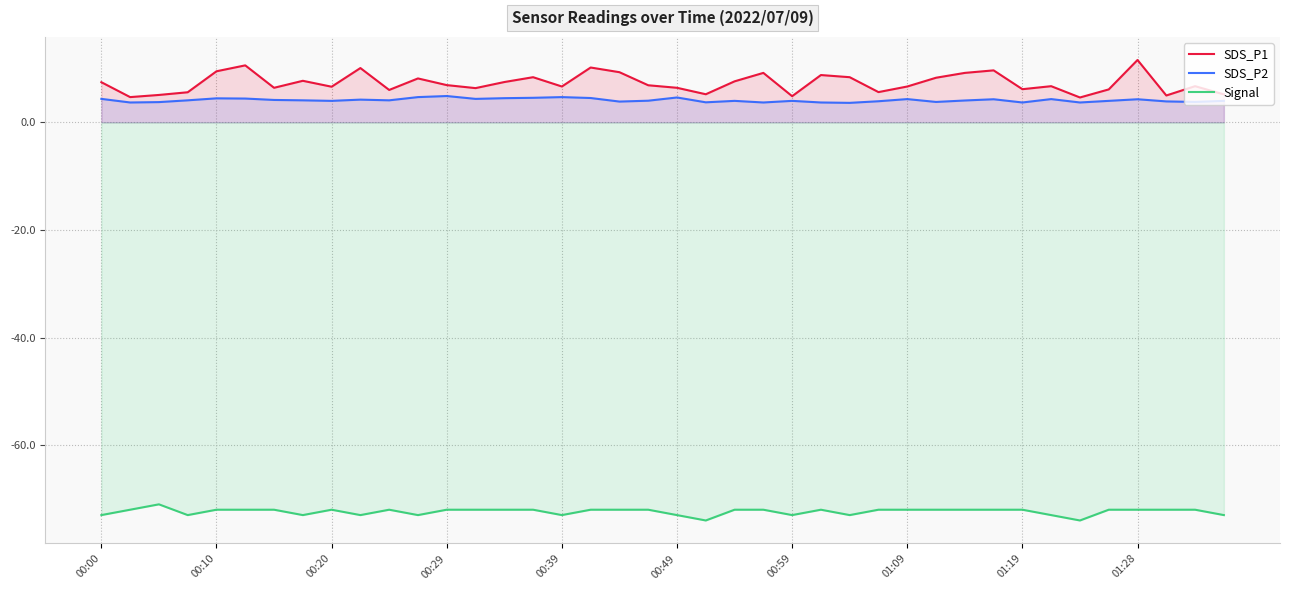

Reading right to left, extract all data points from this chart.

SDS_P1: 5.2	6.7	5.0	11.6	6.1	4.6	6.7	6.2	9.7	9.2	8.3	6.7	5.6	8.4	8.8	4.9	9.2	7.6	5.2	6.4	6.9	9.3	10.2	6.7	8.4	7.5	6.4	6.9	8.2	6.0	10.1	6.6	7.7	6.4	10.6	9.5	5.6	5.1	4.7	7.5
SDS_P2: 4.0	3.8	3.9	4.3	4.0	3.7	4.3	3.7	4.3	4.1	3.8	4.3	3.9	3.6	3.7	4.0	3.7	4.0	3.7	4.6	4.0	3.9	4.5	4.7	4.6	4.5	4.4	4.9	4.7	4.1	4.2	4.0	4.1	4.2	4.4	4.5	4.1	3.8	3.7	4.4
Signal: -73.0	-72.0	-72.0	-72.0	-72.0	-74.0	-73.0	-72.0	-72.0	-72.0	-72.0	-72.0	-72.0	-73.0	-72.0	-73.0	-72.0	-72.0	-74.0	-73.0	-72.0	-72.0	-72.0	-73.0	-72.0	-72.0	-72.0	-72.0	-73.0	-72.0	-73.0	-72.0	-73.0	-72.0	-72.0	-72.0	-73.0	-71.0	-72.0	-73.0